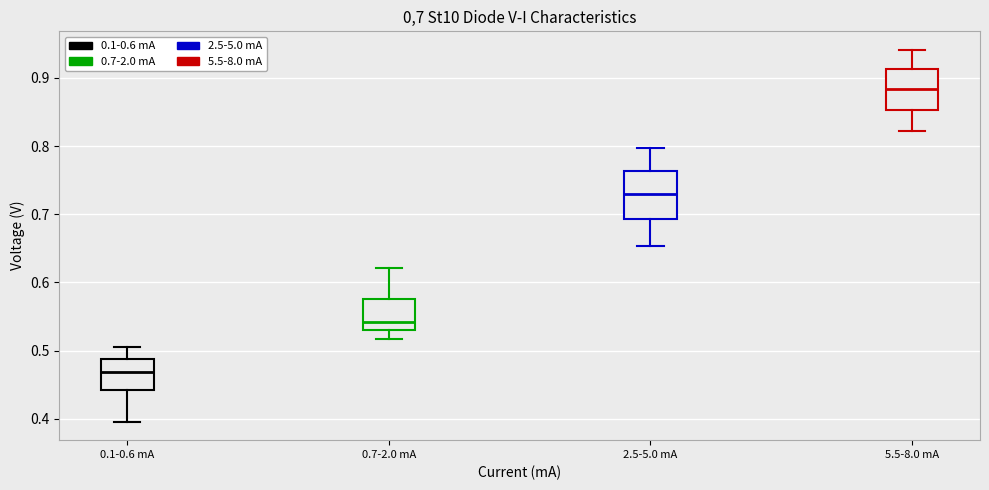

Which box's median line is the lowest?

0.1-0.6 mA